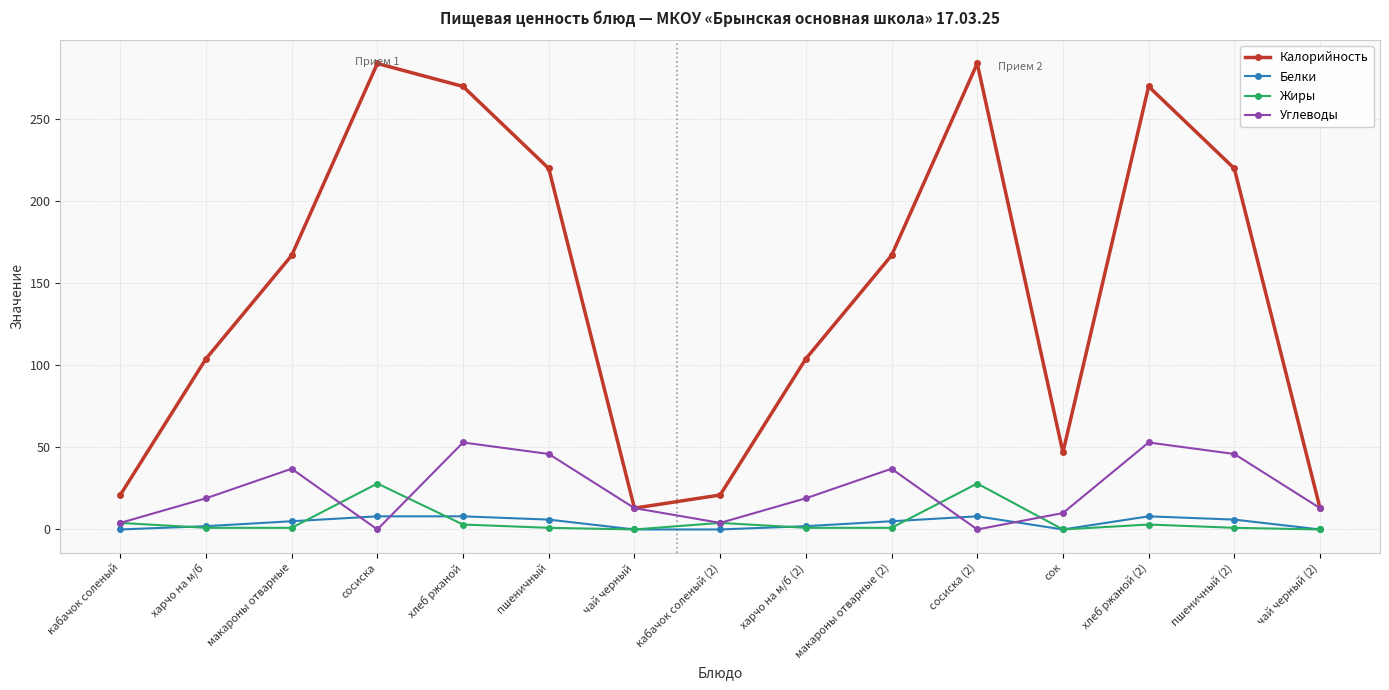

The Калорийность series shows 246 at макароны отварные. True or false?

False